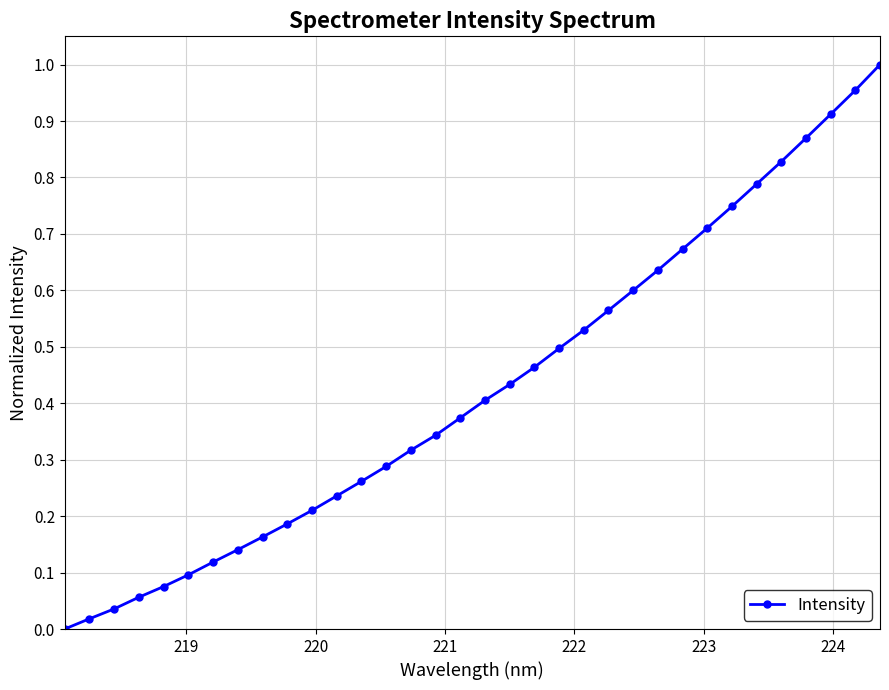

Does the chart have visible grid lines?

Yes